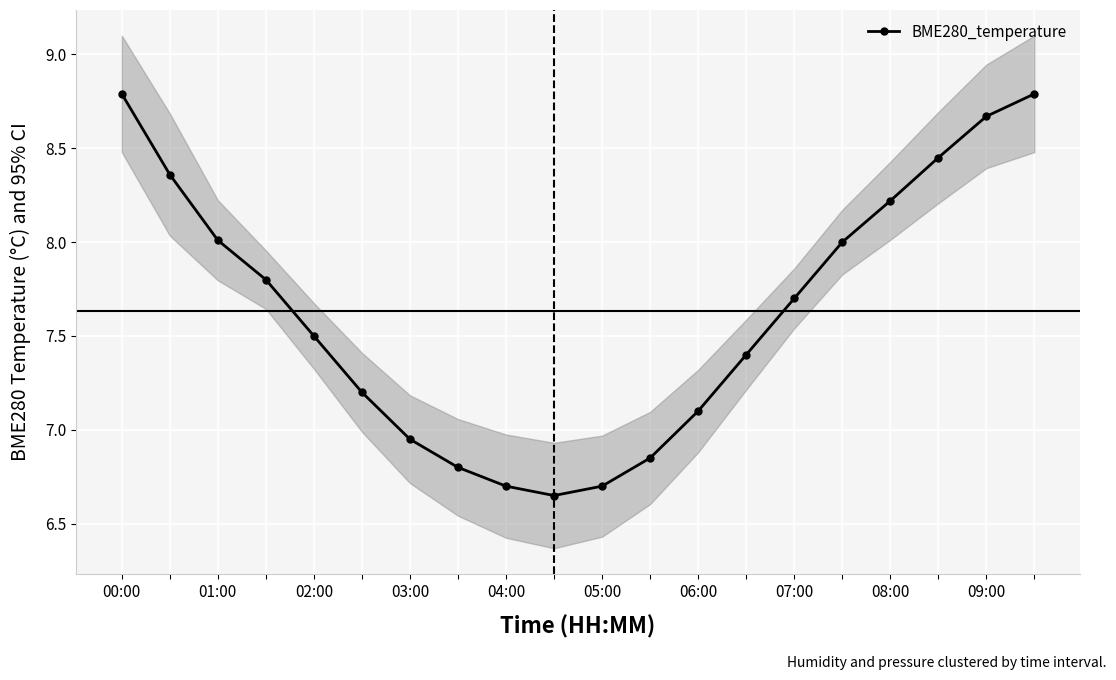

What is the sum of all values?

152.6